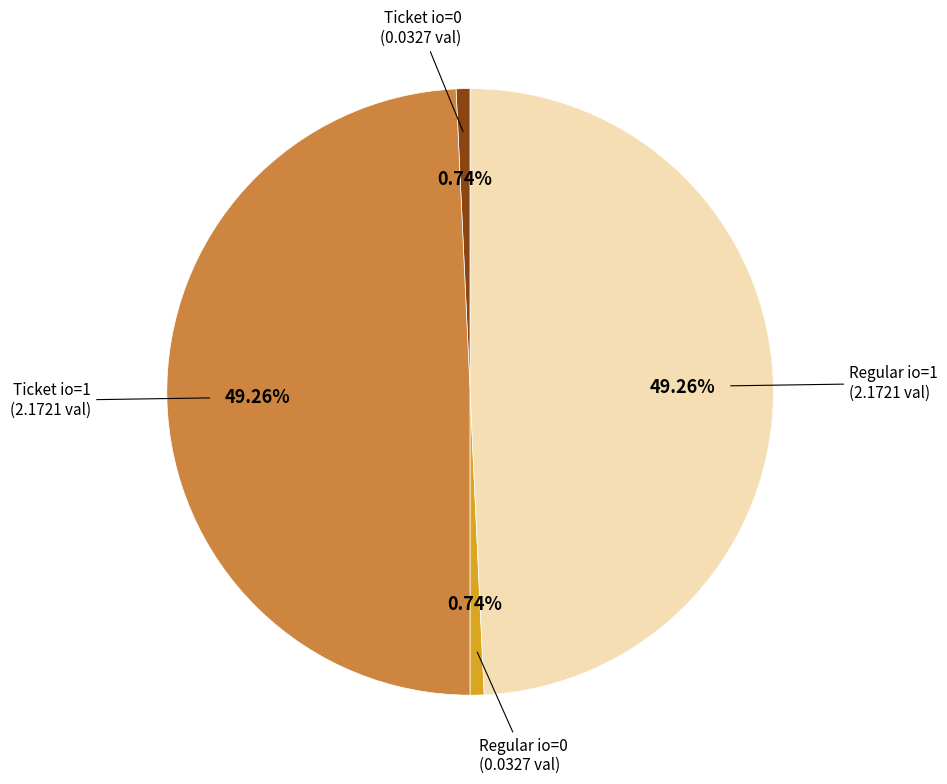

Does any single category account for the majority?

No